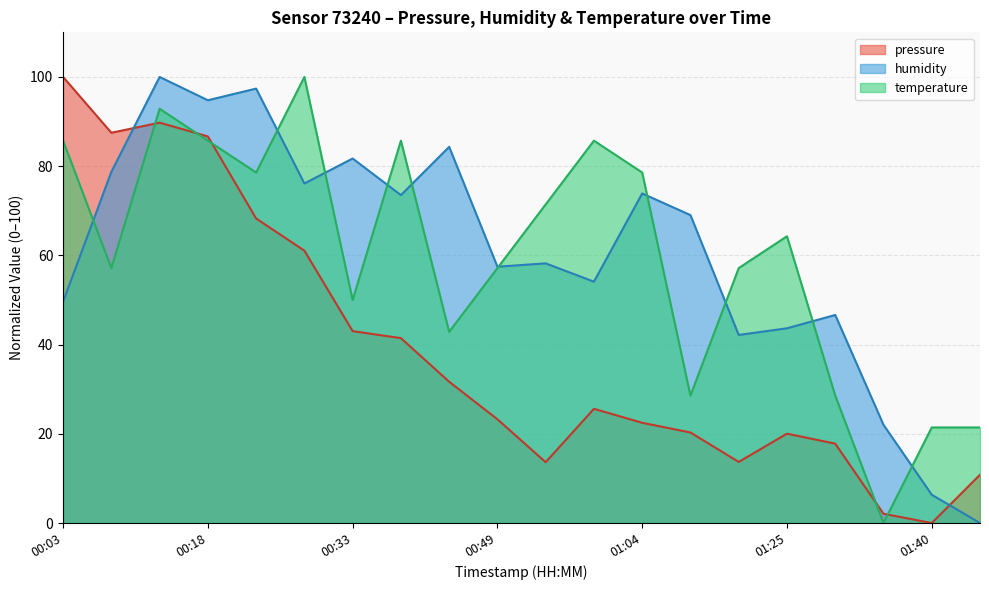

At how many categories does at least one series exceed 13?

20